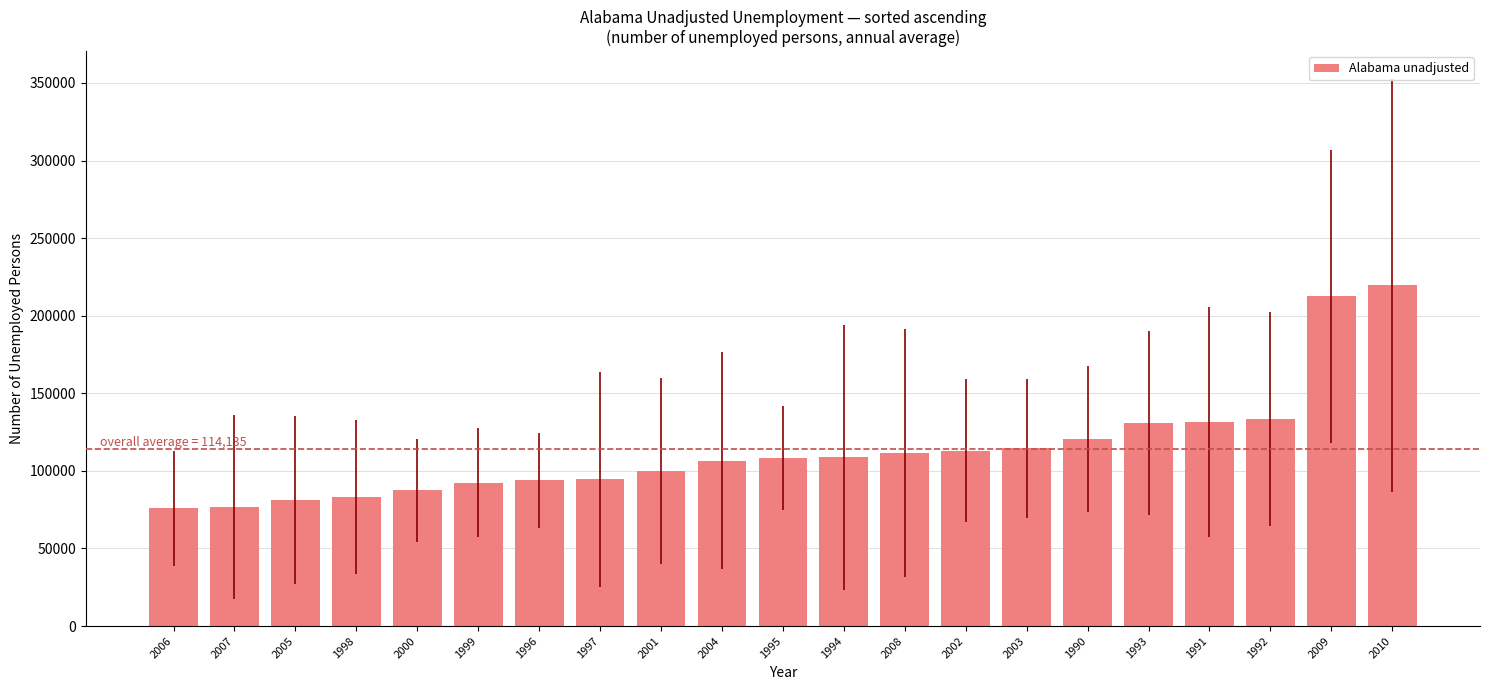

Approximately how many times larger is the value at 2006 compared to 2000?

0.9